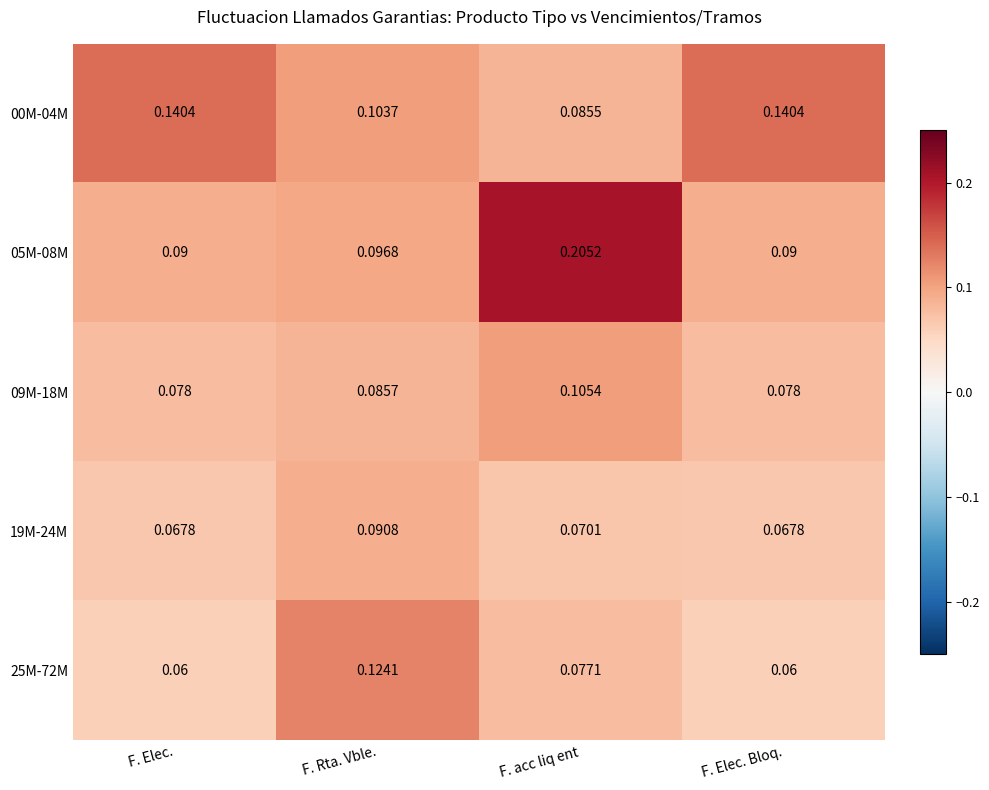

At which category does the chart reach its peak across all series?

F. acc liq ent